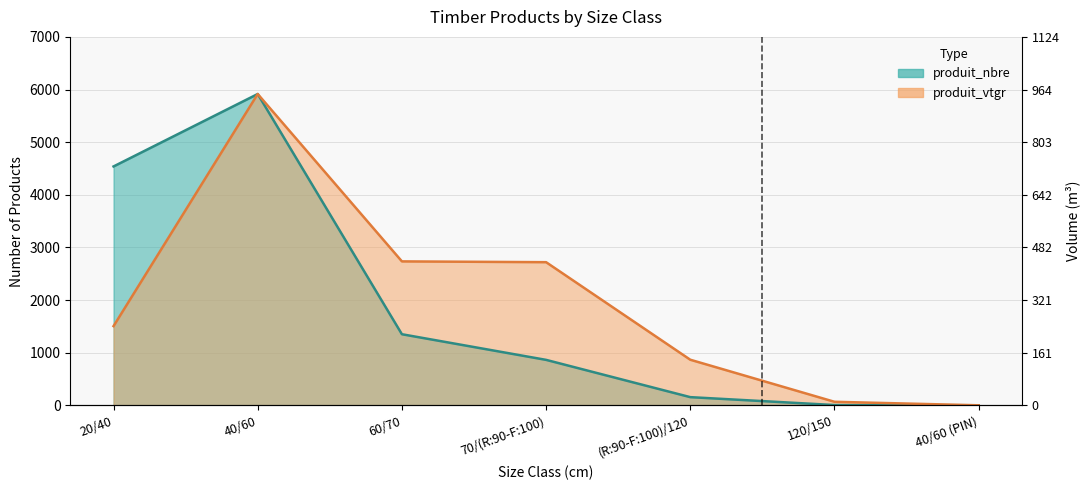

What is the difference between the highest and lowest values at (R:90-F:100)/120?

710.6